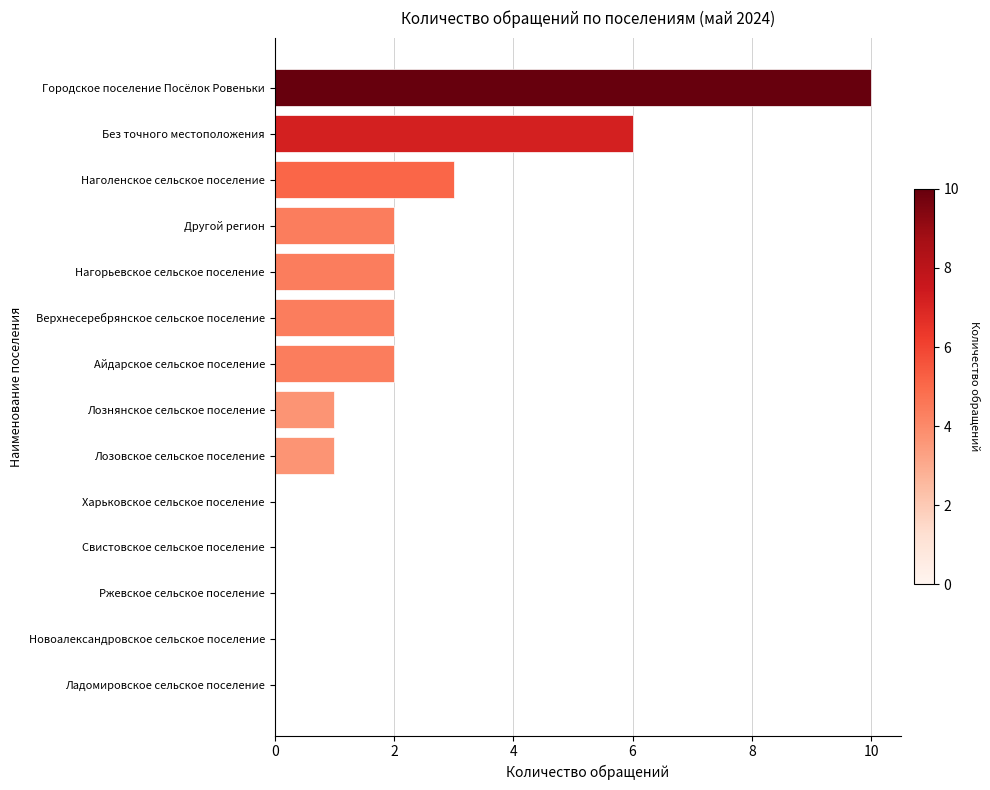

How many categories are shown in the chart?

14